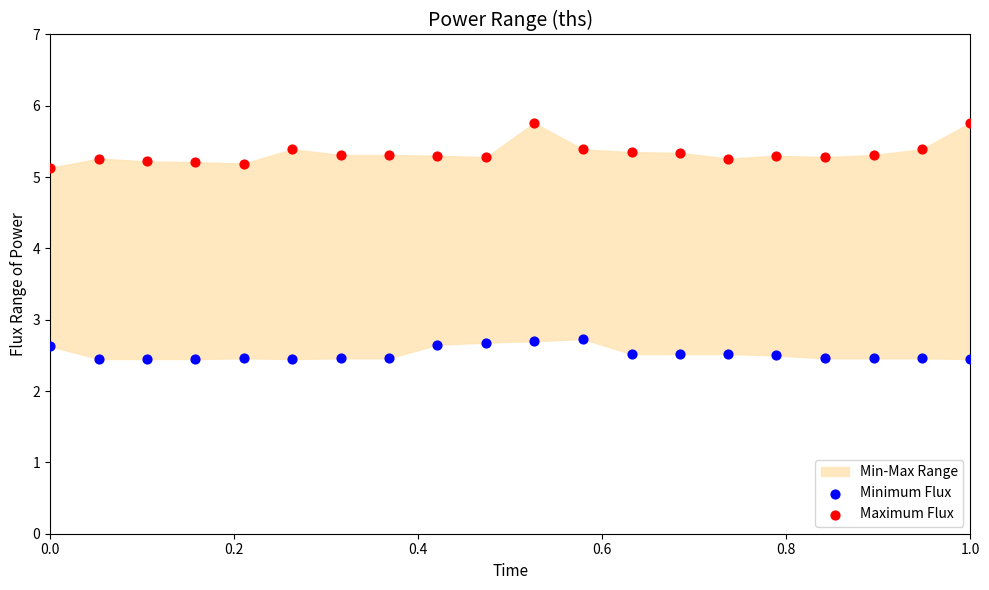

Across all data points, what is the range of X values (max minus min)?

1.0